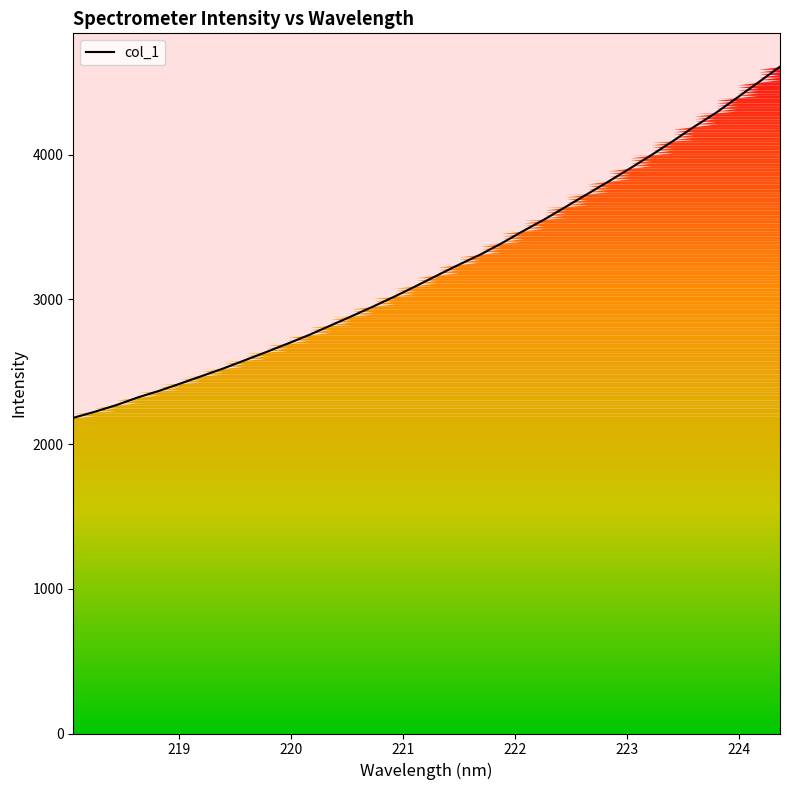

What is the smallest value displayed?

2180.7